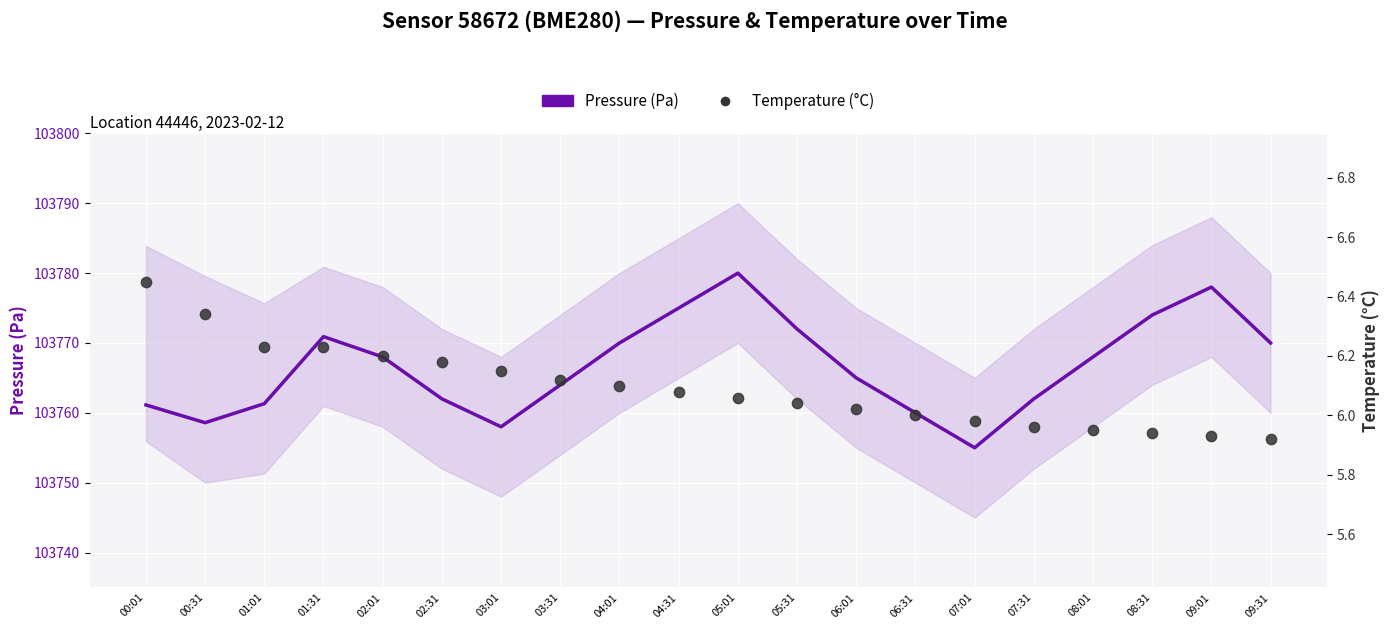

At how many categories does at least one series exceed 35509?

20